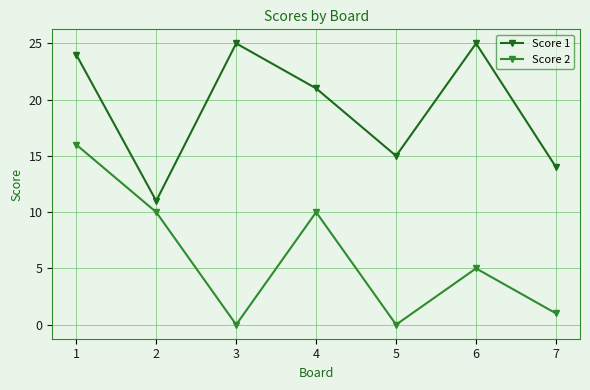

Which series changed the most between 3 and 7?

Score 1